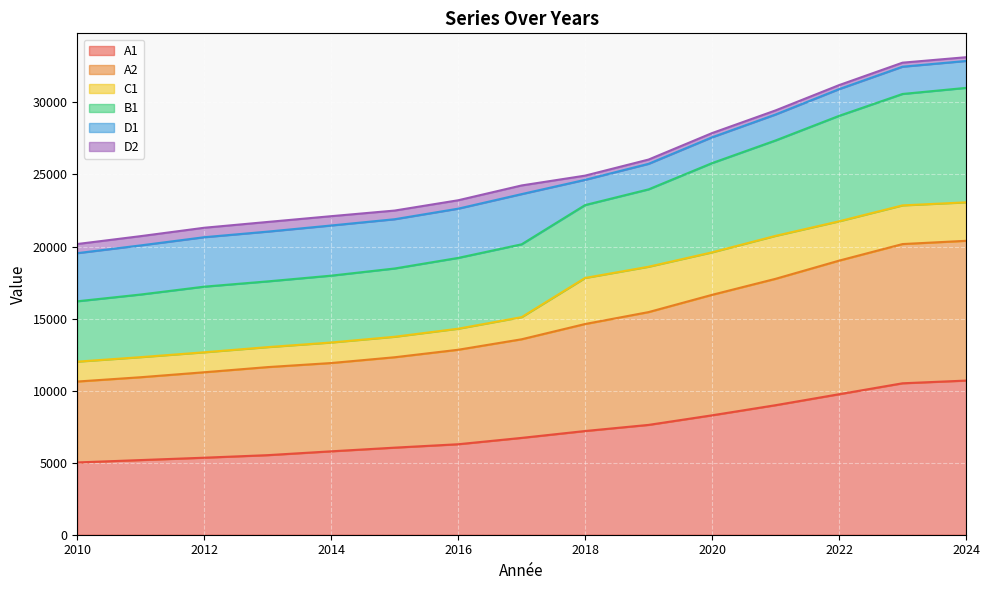

Rank the categories by A2 value from lowest to highest.

2010, 2011, 2012, 2013, 2014, 2015, 2016, 2017, 2018, 2019, 2020, 2021, 2022, 2023, 2024